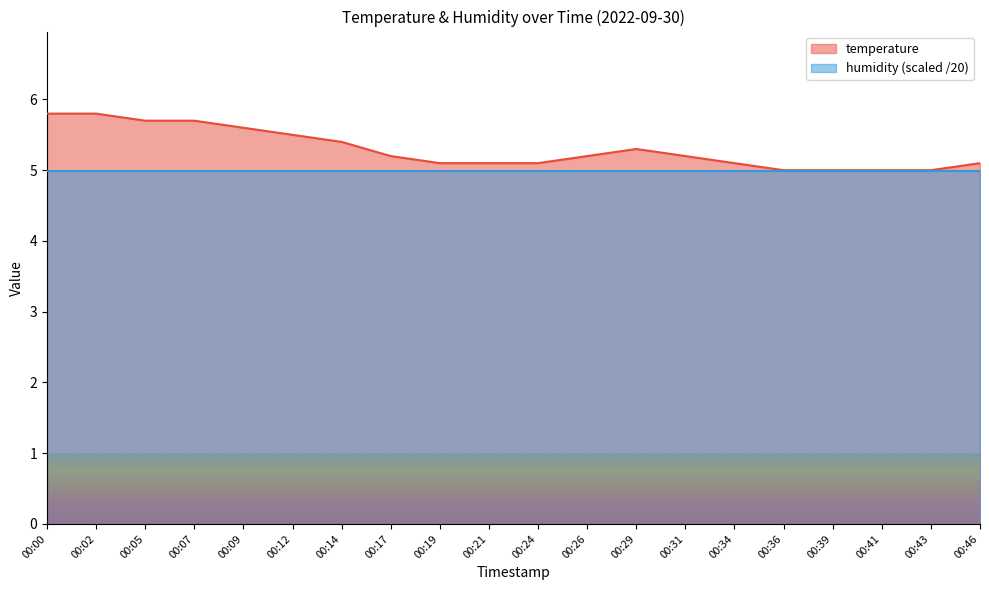

What is the sum of all values?

105.9